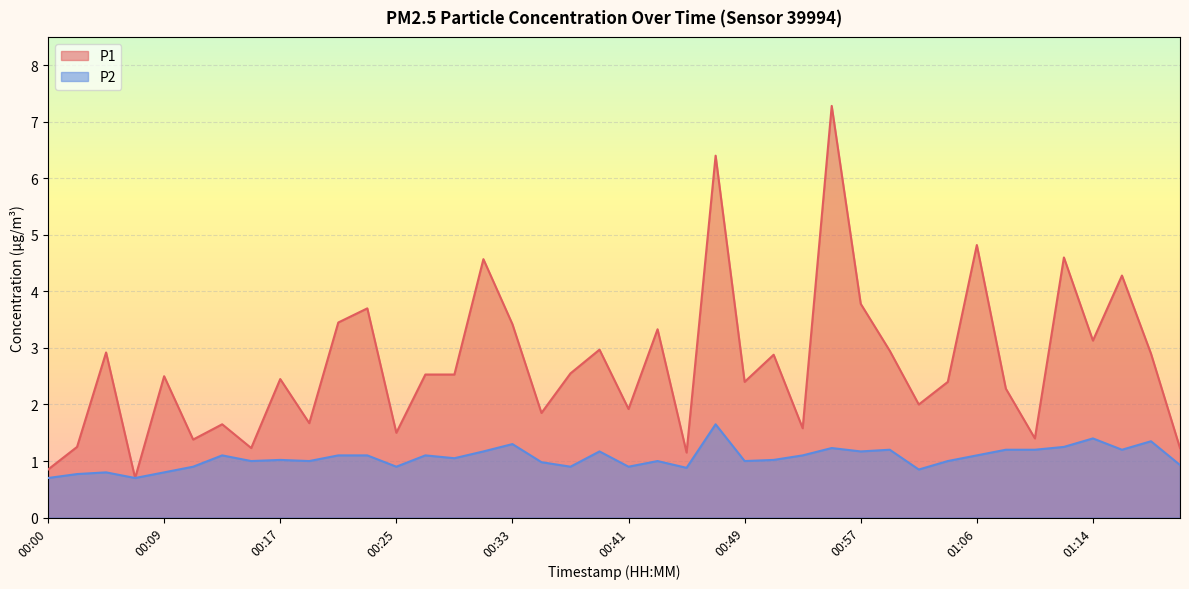

Where does the P1 series first go above 2?

00:04